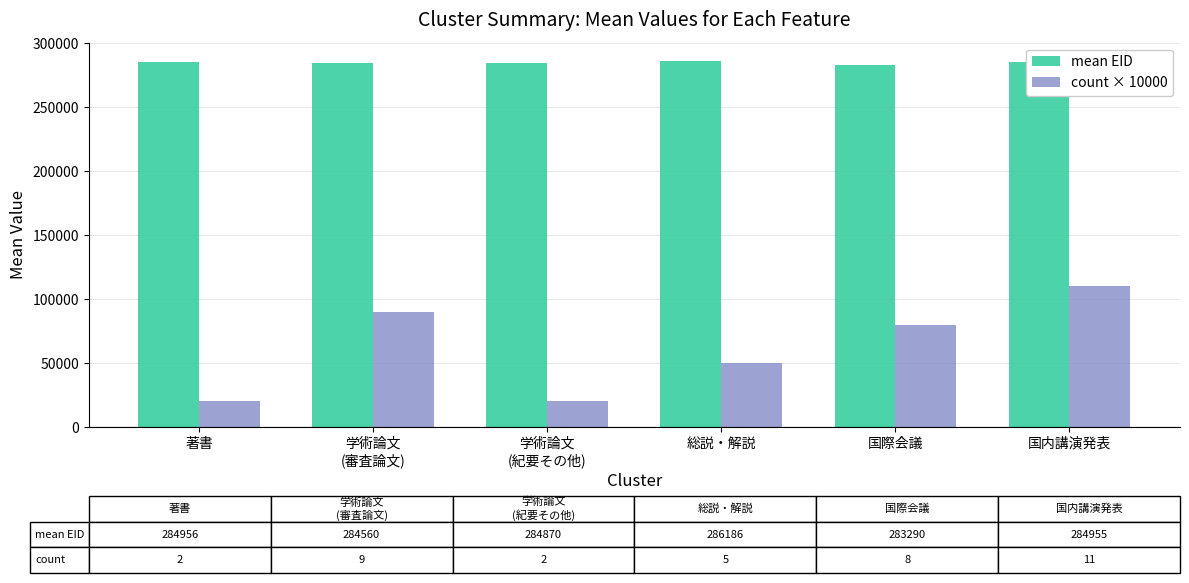

At 国内講演発表, list the series in order from largest to smallest.

mean EID, count × 10000